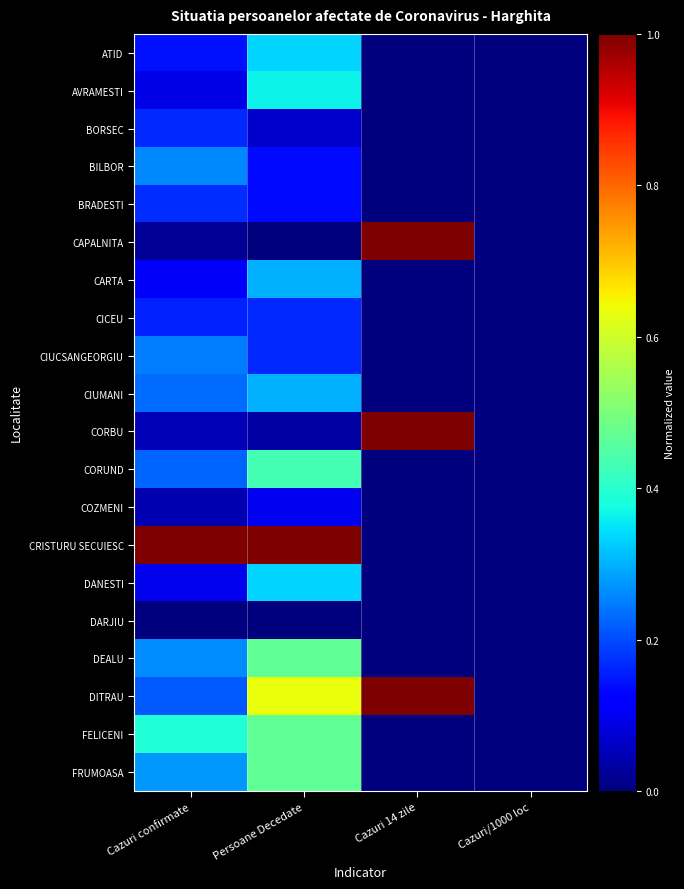

Reading left to right, what are all the values shown in this chart?

ATID: Cazuri confirmate=0.1	Persoane Decedate=0.3	Cazuri 14 zile=0.0	Cazuri/1000 loc=0.0
AVRAMESTI: Cazuri confirmate=0.1	Persoane Decedate=0.4	Cazuri 14 zile=0.0	Cazuri/1000 loc=0.0
BORSEC: Cazuri confirmate=0.2	Persoane Decedate=0.1	Cazuri 14 zile=0.0	Cazuri/1000 loc=0.0
BILBOR: Cazuri confirmate=0.3	Persoane Decedate=0.1	Cazuri 14 zile=0.0	Cazuri/1000 loc=0.0
BRADESTI: Cazuri confirmate=0.2	Persoane Decedate=0.1	Cazuri 14 zile=0.0	Cazuri/1000 loc=0.0
CAPALNITA: Cazuri confirmate=0.0	Persoane Decedate=0.0	Cazuri 14 zile=1.0	Cazuri/1000 loc=0.0
CARTA: Cazuri confirmate=0.1	Persoane Decedate=0.3	Cazuri 14 zile=0.0	Cazuri/1000 loc=0.0
CICEU: Cazuri confirmate=0.2	Persoane Decedate=0.2	Cazuri 14 zile=0.0	Cazuri/1000 loc=0.0
CIUCSANGEORGIU: Cazuri confirmate=0.2	Persoane Decedate=0.2	Cazuri 14 zile=0.0	Cazuri/1000 loc=0.0
CIUMANI: Cazuri confirmate=0.2	Persoane Decedate=0.3	Cazuri 14 zile=0.0	Cazuri/1000 loc=0.0
CORBU: Cazuri confirmate=0.0	Persoane Decedate=0.0	Cazuri 14 zile=1.0	Cazuri/1000 loc=0.0
CORUND: Cazuri confirmate=0.2	Persoane Decedate=0.4	Cazuri 14 zile=0.0	Cazuri/1000 loc=0.0
COZMENI: Cazuri confirmate=0.0	Persoane Decedate=0.1	Cazuri 14 zile=0.0	Cazuri/1000 loc=0.0
CRISTURU SECUIESC: Cazuri confirmate=1.0	Persoane Decedate=1.0	Cazuri 14 zile=0.0	Cazuri/1000 loc=0.0
DANESTI: Cazuri confirmate=0.1	Persoane Decedate=0.3	Cazuri 14 zile=0.0	Cazuri/1000 loc=0.0
DARJIU: Cazuri confirmate=0.0	Persoane Decedate=0.0	Cazuri 14 zile=0.0	Cazuri/1000 loc=0.0
DEALU: Cazuri confirmate=0.3	Persoane Decedate=0.5	Cazuri 14 zile=0.0	Cazuri/1000 loc=0.0
DITRAU: Cazuri confirmate=0.2	Persoane Decedate=0.6	Cazuri 14 zile=1.0	Cazuri/1000 loc=0.0
FELICENI: Cazuri confirmate=0.4	Persoane Decedate=0.5	Cazuri 14 zile=0.0	Cazuri/1000 loc=0.0
FRUMOASA: Cazuri confirmate=0.3	Persoane Decedate=0.5	Cazuri 14 zile=0.0	Cazuri/1000 loc=0.0